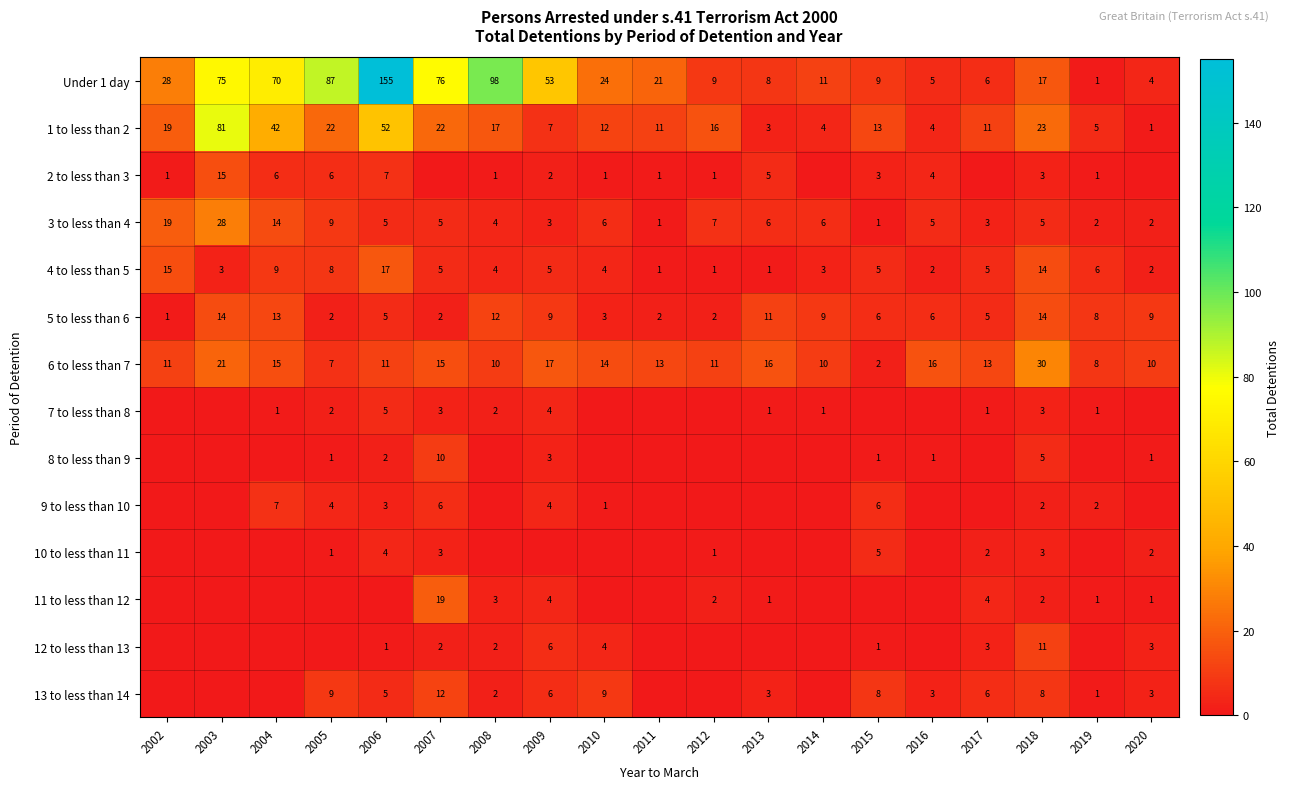

Where is 4 to less than 5 nearest to the value 9?

2004